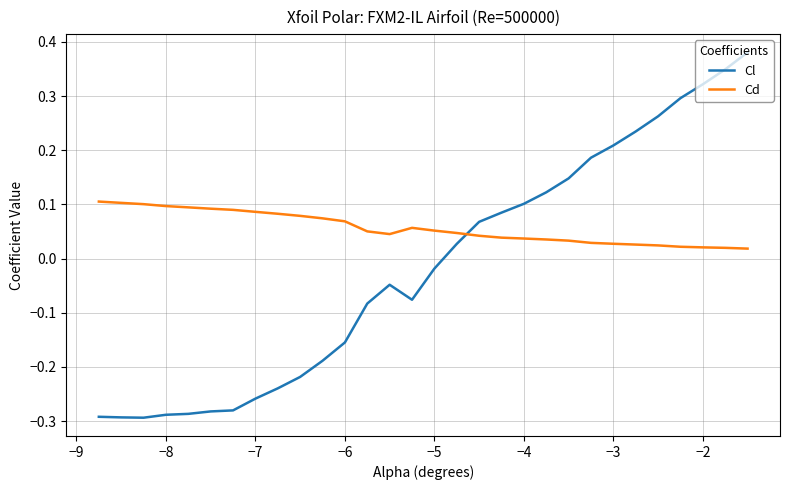

List the series in order of their peak value, highest first.

Cl, Cd